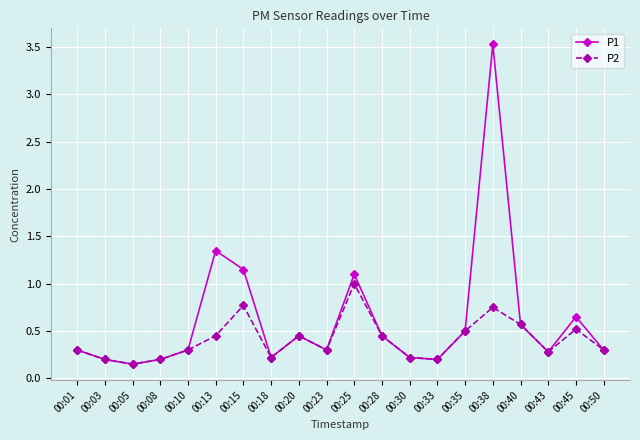

At which category is the sum across all series the highest?

00:38